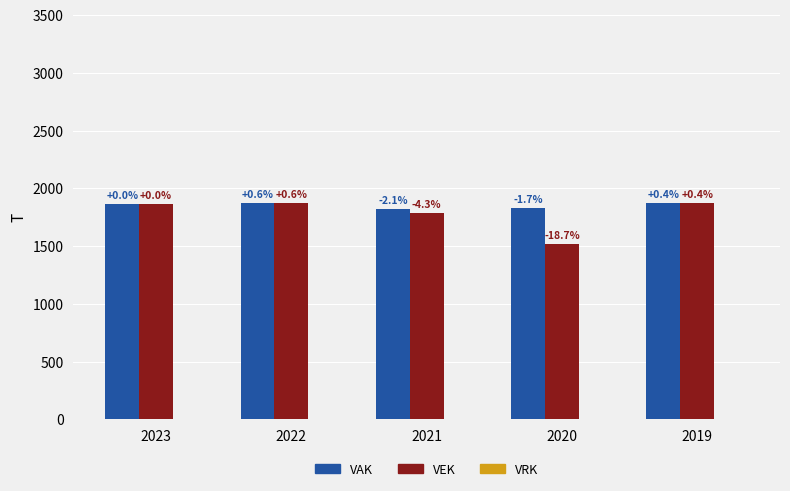

How many bars are there in each group?

2